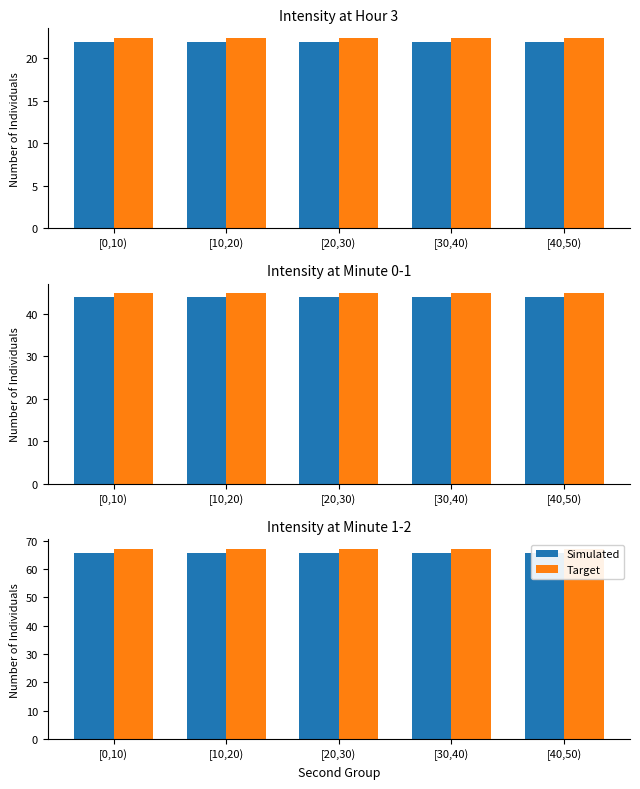

List the series in order of their overall mean, highest first.

Target, Simulated